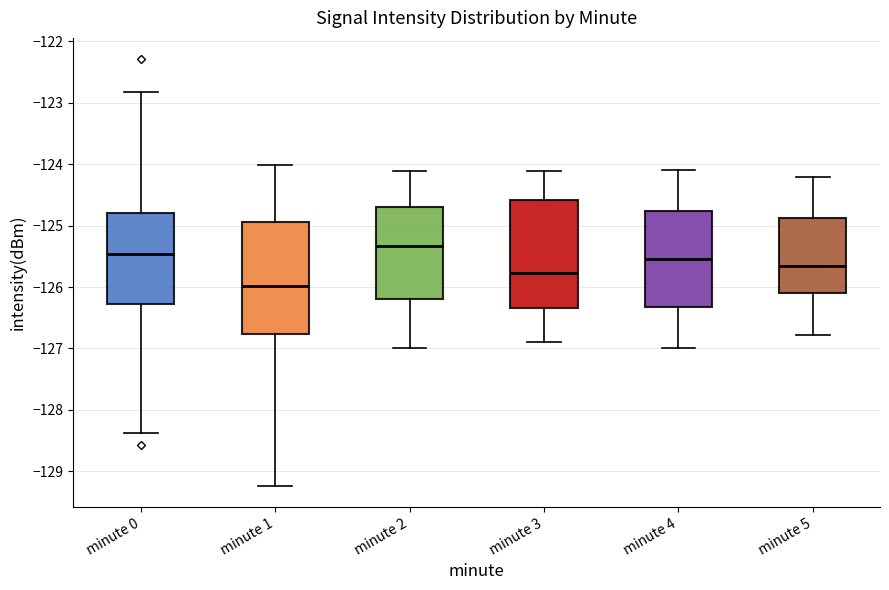

Reading left to right, read every box against the y-axis: the position of its median line, the range the box covers, and the ends of its whiskers. The values are not printed on the chart, so give them approximately, as read against the axis.

minute 0: median -125.5, box -126.3 to -124.8, whiskers -128.4 to -122.8
minute 1: median -126.0, box -126.8 to -124.9, whiskers -129.2 to -124.0
minute 2: median -125.3, box -126.2 to -124.7, whiskers -127.0 to -124.1
minute 3: median -125.8, box -126.3 to -124.6, whiskers -126.9 to -124.1
minute 4: median -125.5, box -126.3 to -124.8, whiskers -127.0 to -124.1
minute 5: median -125.7, box -126.1 to -124.9, whiskers -126.8 to -124.2